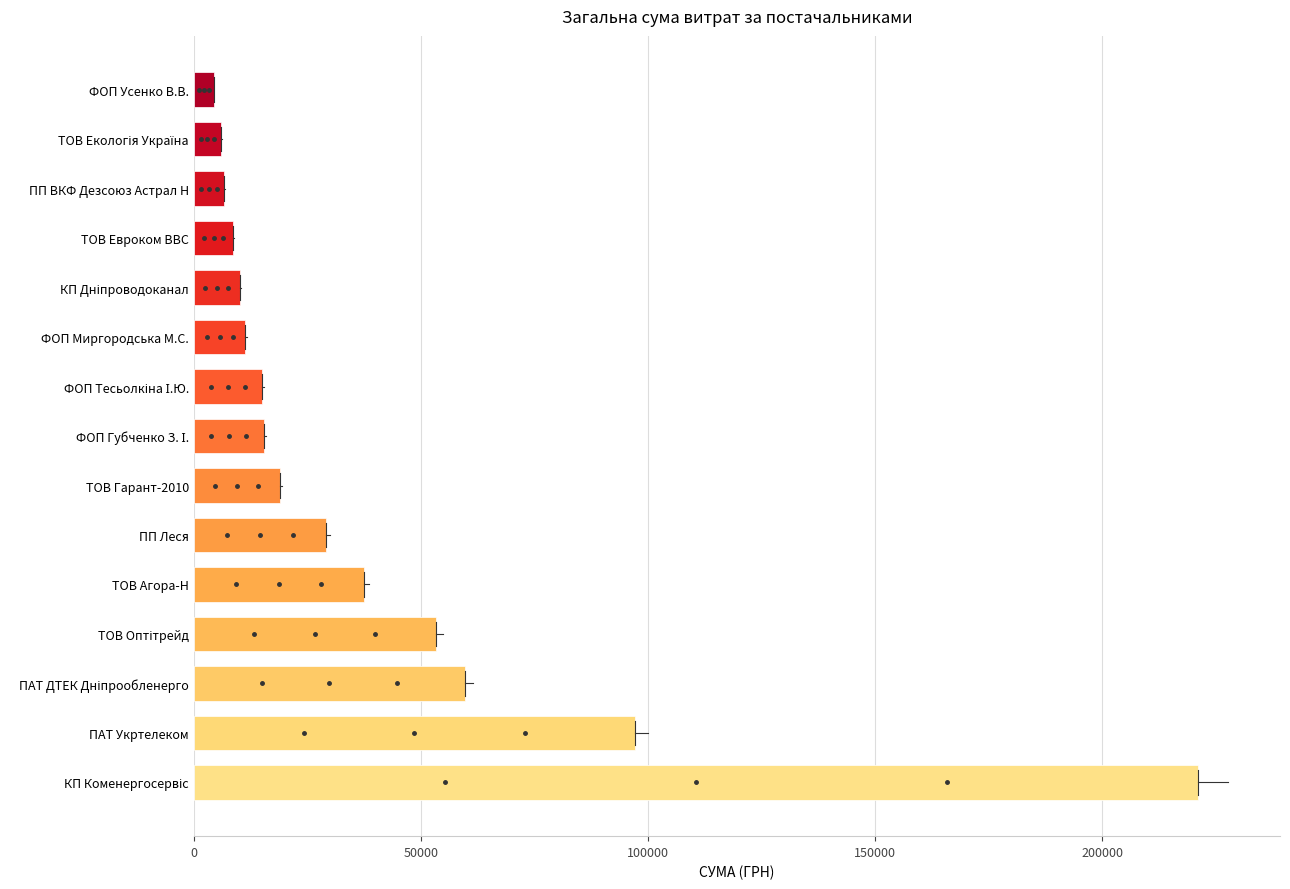

What is the change in value from ПАТ Укртелеком to ПП Леся?

-67947.6